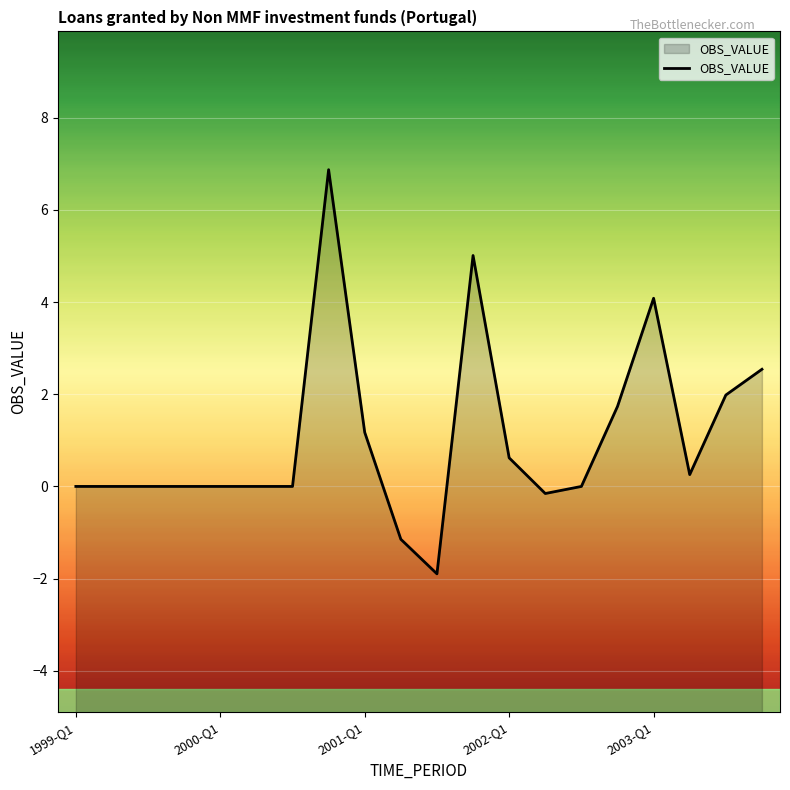

What is the maximum value shown in the chart?

6.9